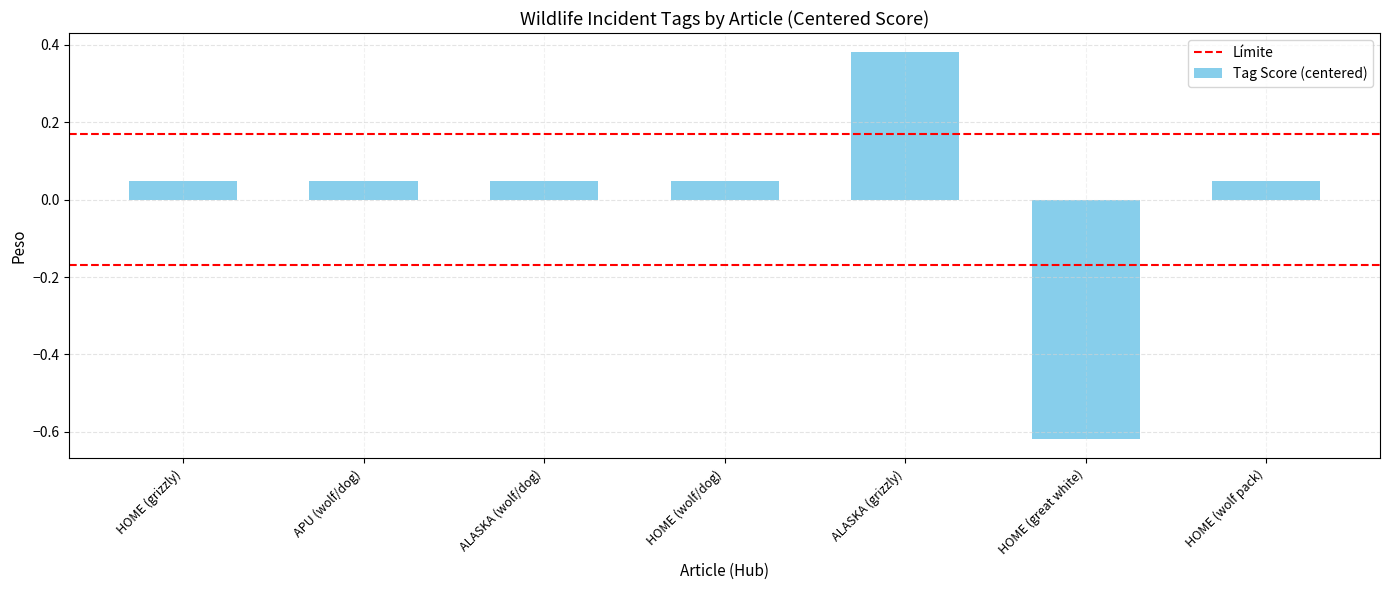

Is it true that the value at HOME (great white) is -1.0?

False